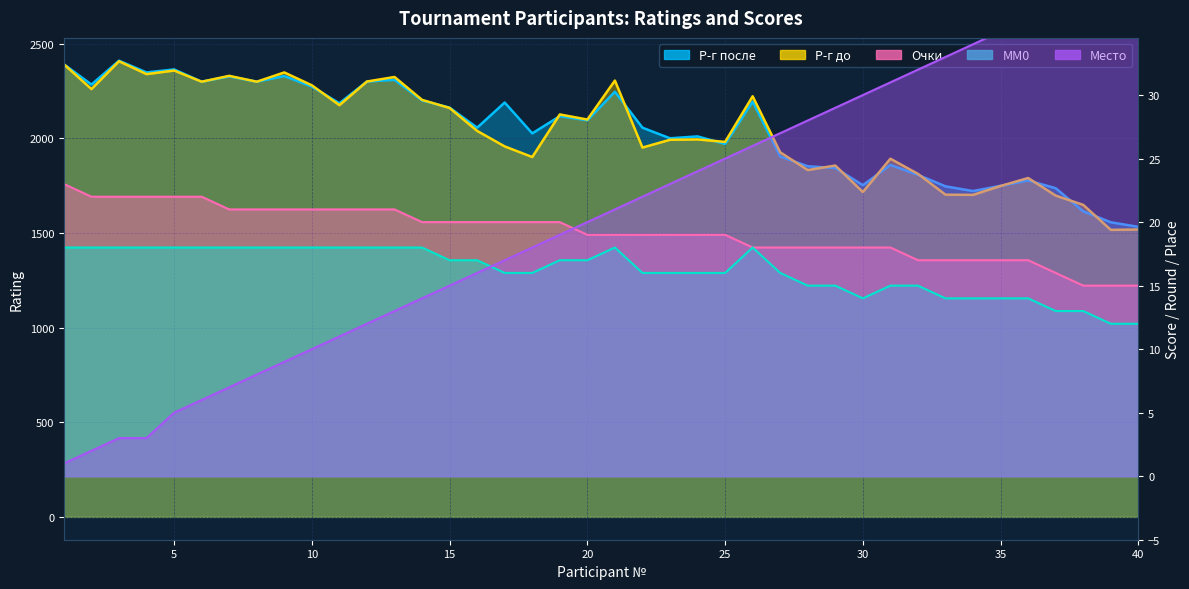

Count the number of categories in the chart.

40